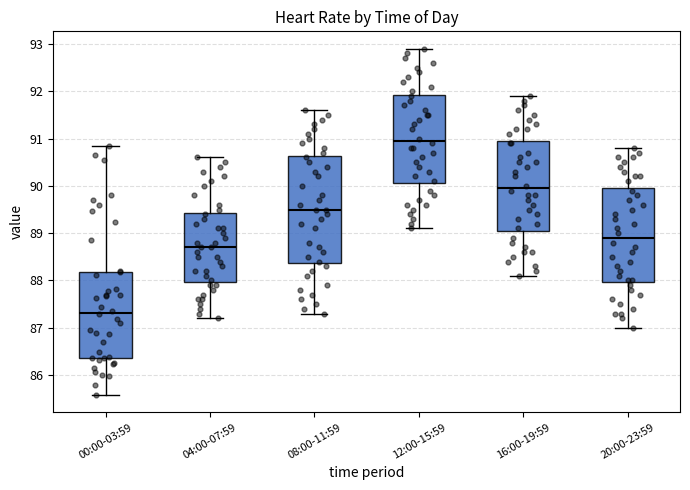

Reading left to right, read every box against the y-axis: the position of its median line, the range the box covers, and the ends of its whiskers. The values are not printed on the chart, so give them approximately, as read against the axis.

00:00-03:59: median 87.3, box 86.4 to 88.2, whiskers 85.6 to 90.9
04:00-07:59: median 88.7, box 88.0 to 89.4, whiskers 87.2 to 90.6
08:00-11:59: median 89.5, box 88.4 to 90.6, whiskers 87.3 to 91.6
12:00-15:59: median 91.0, box 90.1 to 91.9, whiskers 89.1 to 92.9
16:00-19:59: median 90.0, box 89.1 to 91.0, whiskers 88.1 to 91.9
20:00-23:59: median 88.9, box 88.0 to 90.0, whiskers 87.0 to 90.8